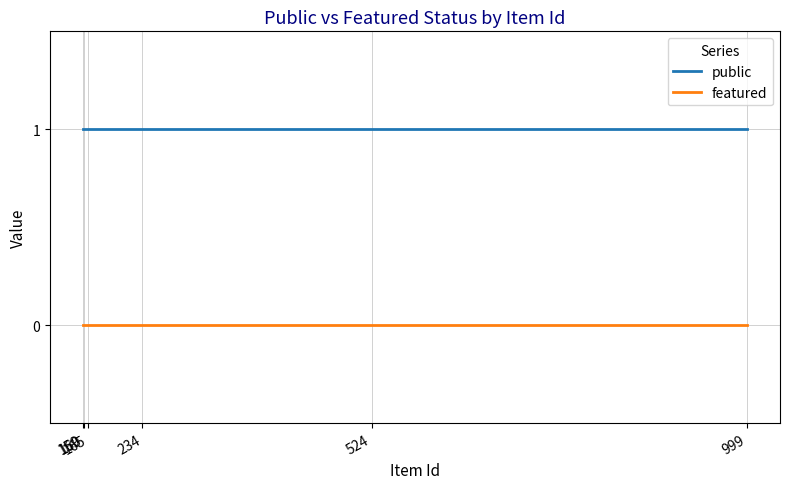

What is the total value across all series at 234?

1